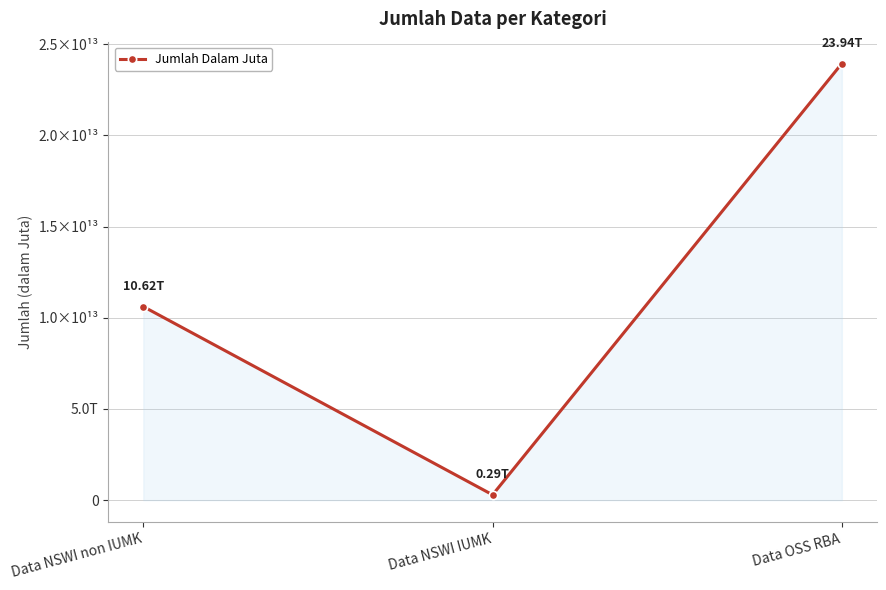

What value does the data have at Data OSS RBA, to the nearest 10?

23942899959250